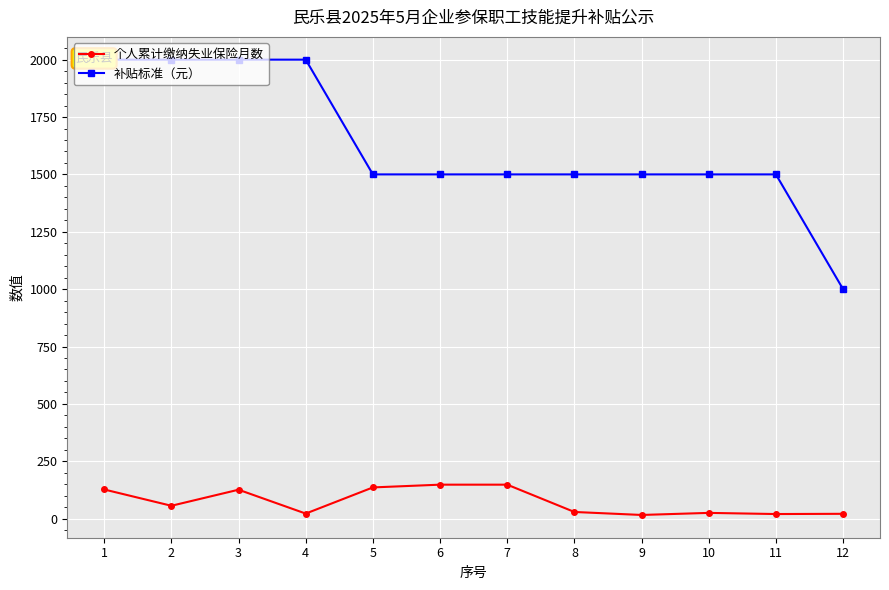

What is the maximum value for 补贴标准（元）?

2000